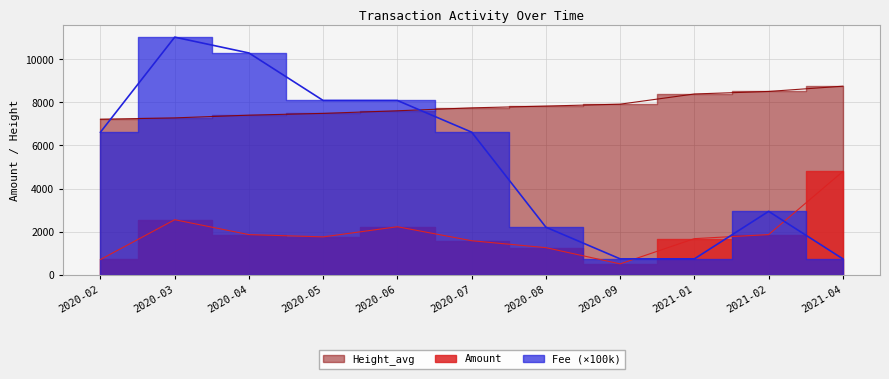

What is the label of the 1st point from the left?

2020-02